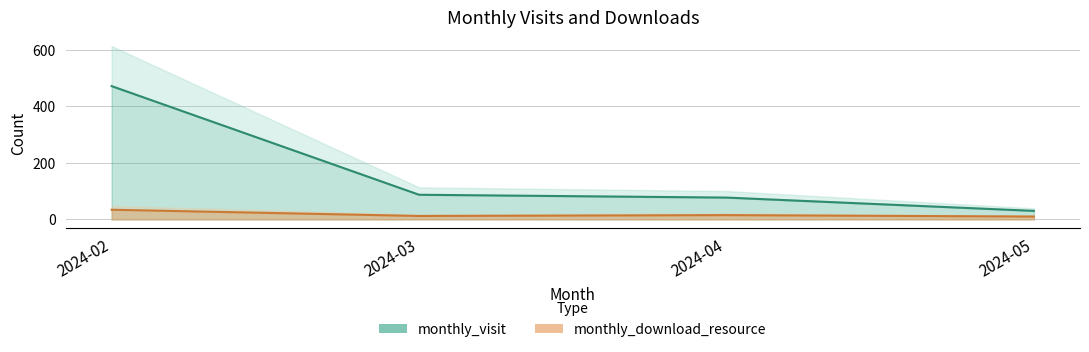

What is the average value of the monthly_visit series?

166